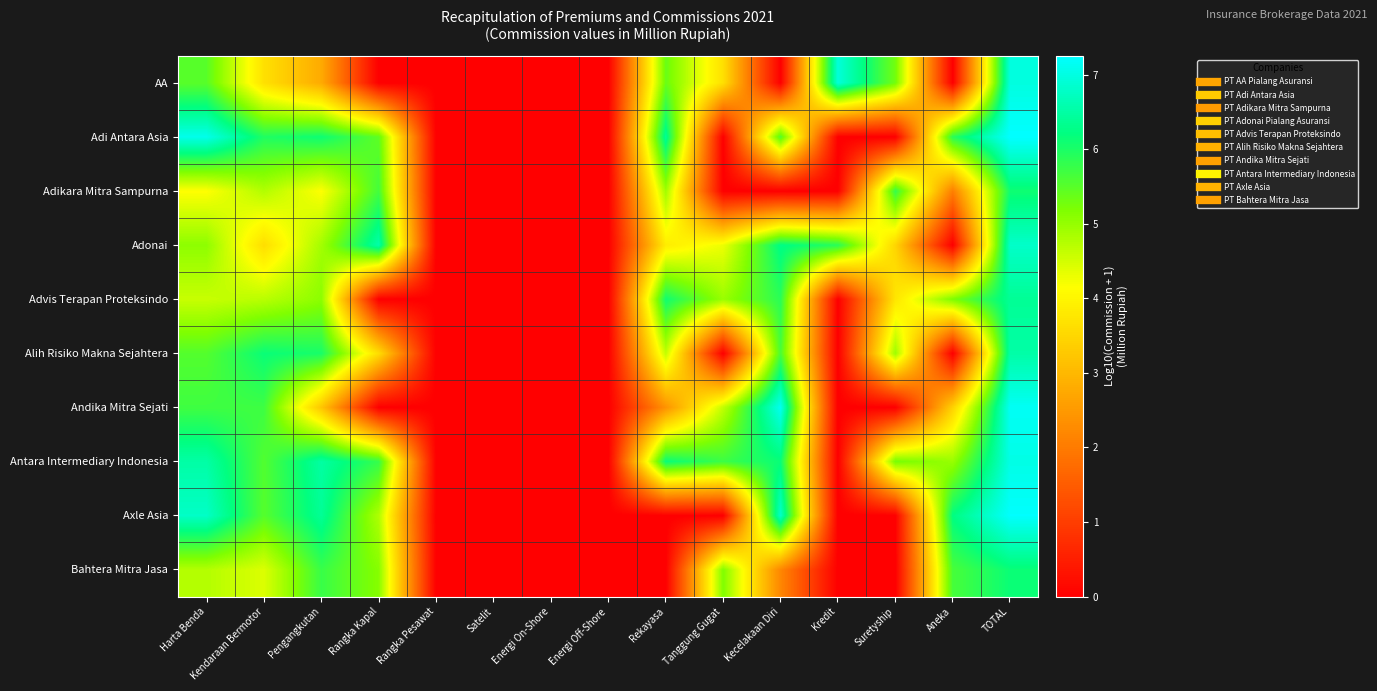

Which has a higher value, Kredit or TOTAL?

TOTAL